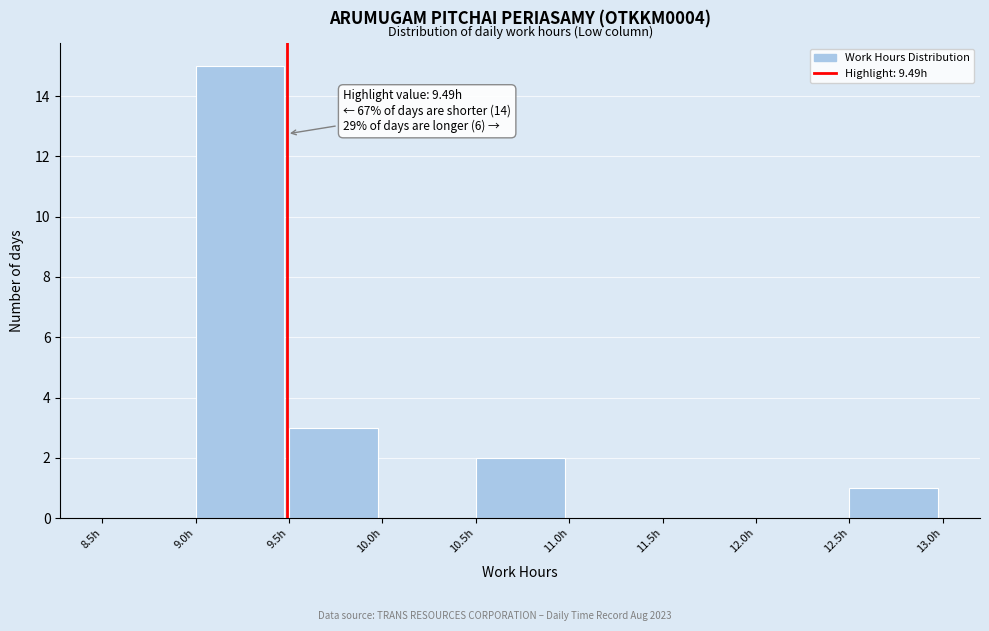

Over which range of the x-axis is the bar tallest?

9.0 to 9.5